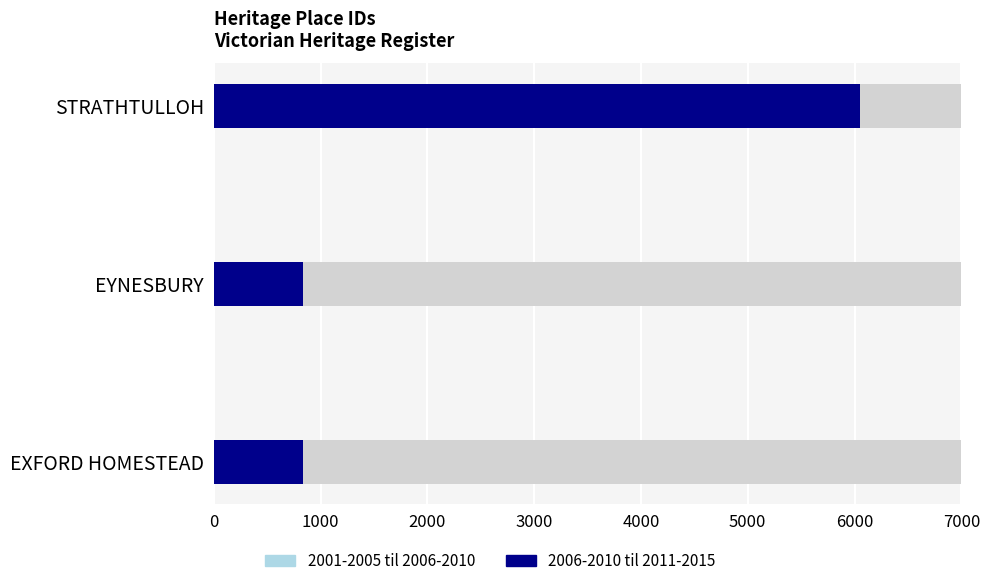

Rank the categories by value from highest to lowest.

STRATHTULLOH, EYNESBURY, EXFORD HOMESTEAD